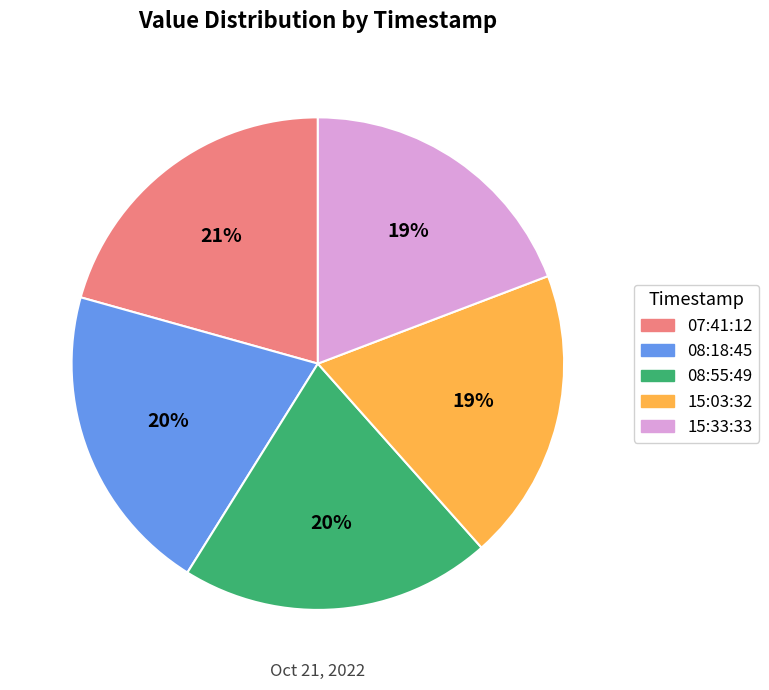

Is there a majority slice in this chart?

No